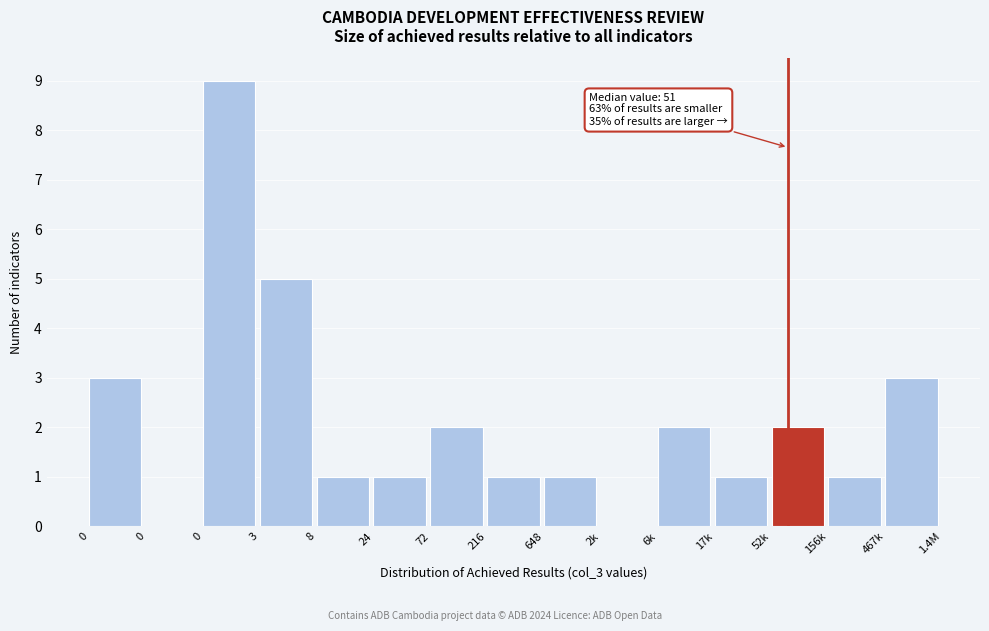

Count the number of categories in the chart.

15